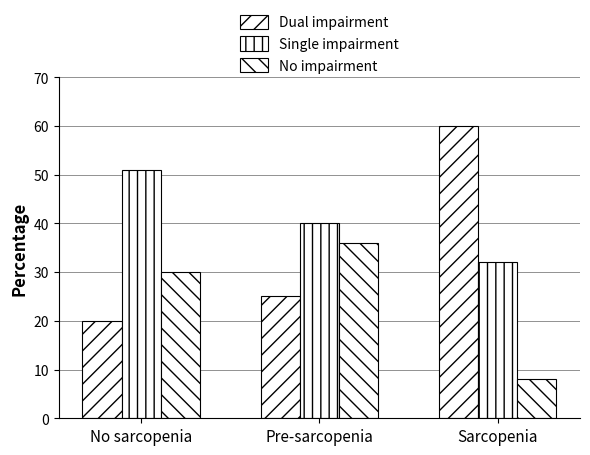

At how many categories does at least one series exceed 48?

2